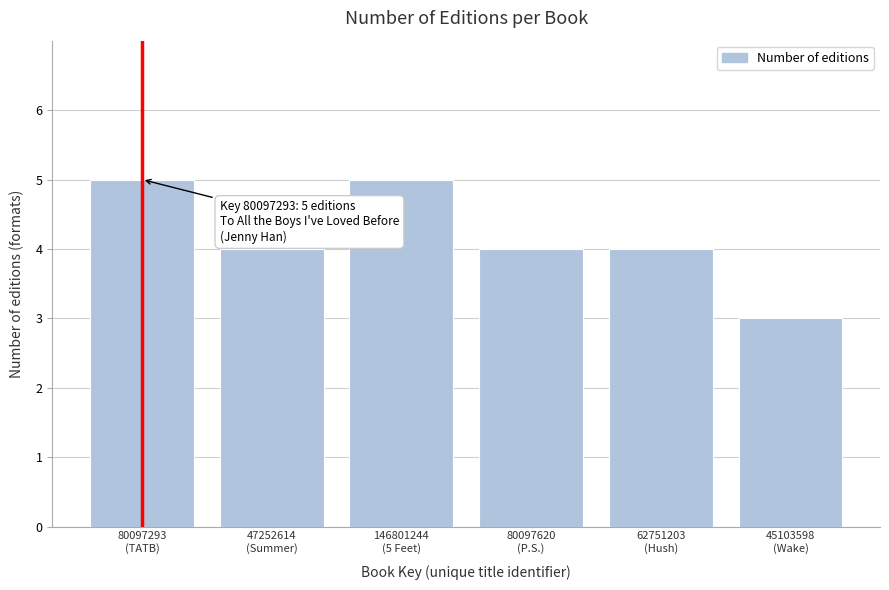

What is the value of the 1st bar from the left?

5